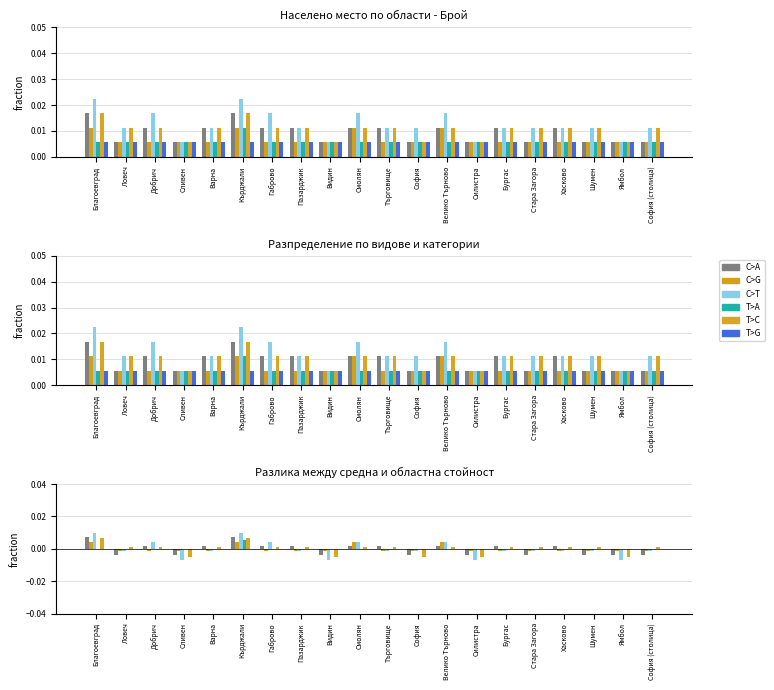

Which series has the largest range (max minus min)?

С>T